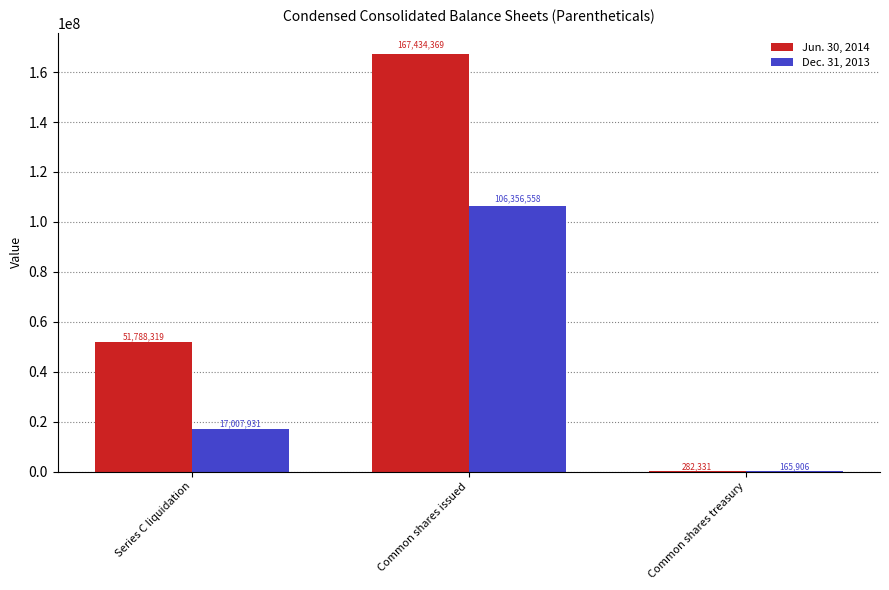

The value of Jun. 30, 2014 at Common shares issued is 167434369. True or false?

True